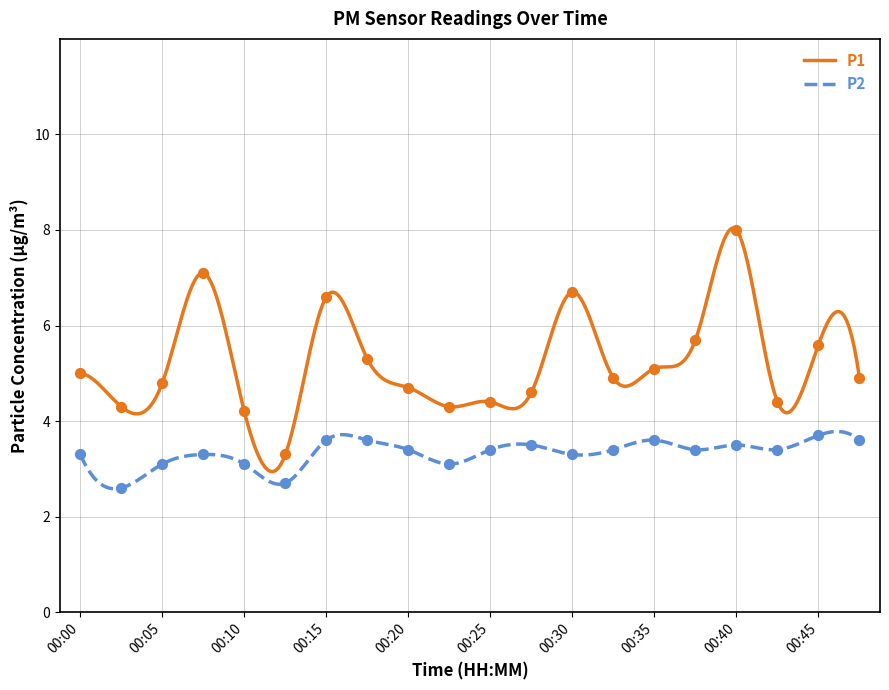

Which series has the largest Y range (max minus min)?

P1